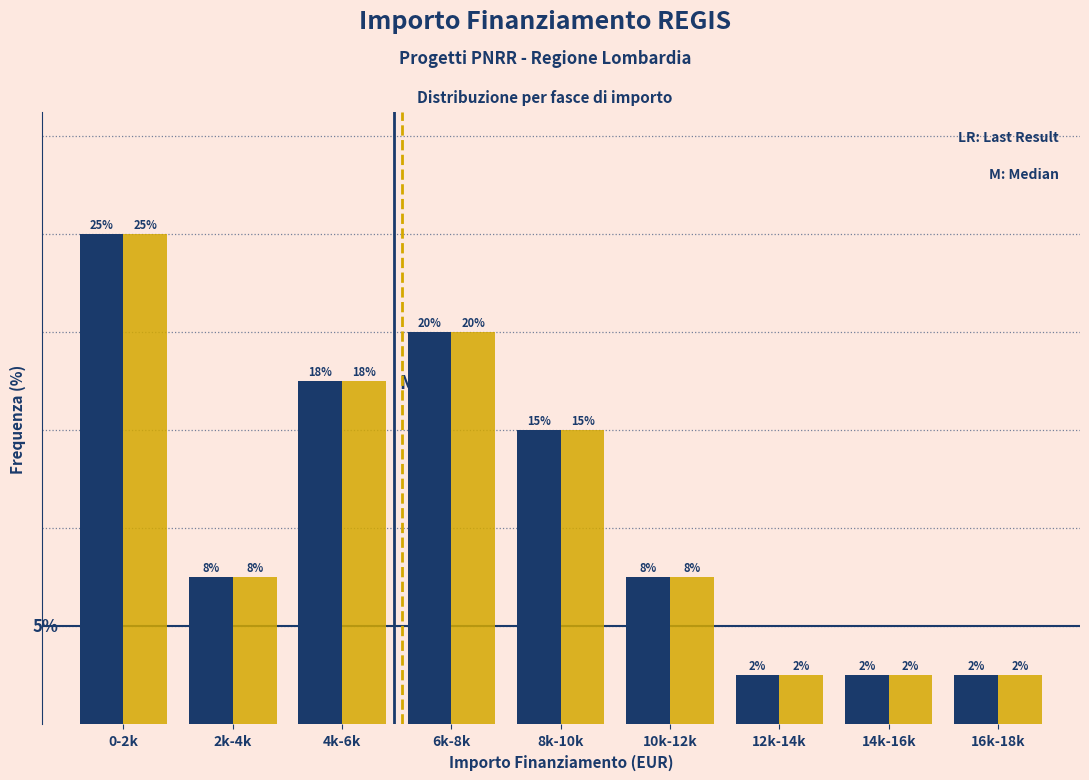

Does the chart contain any negative values?

No